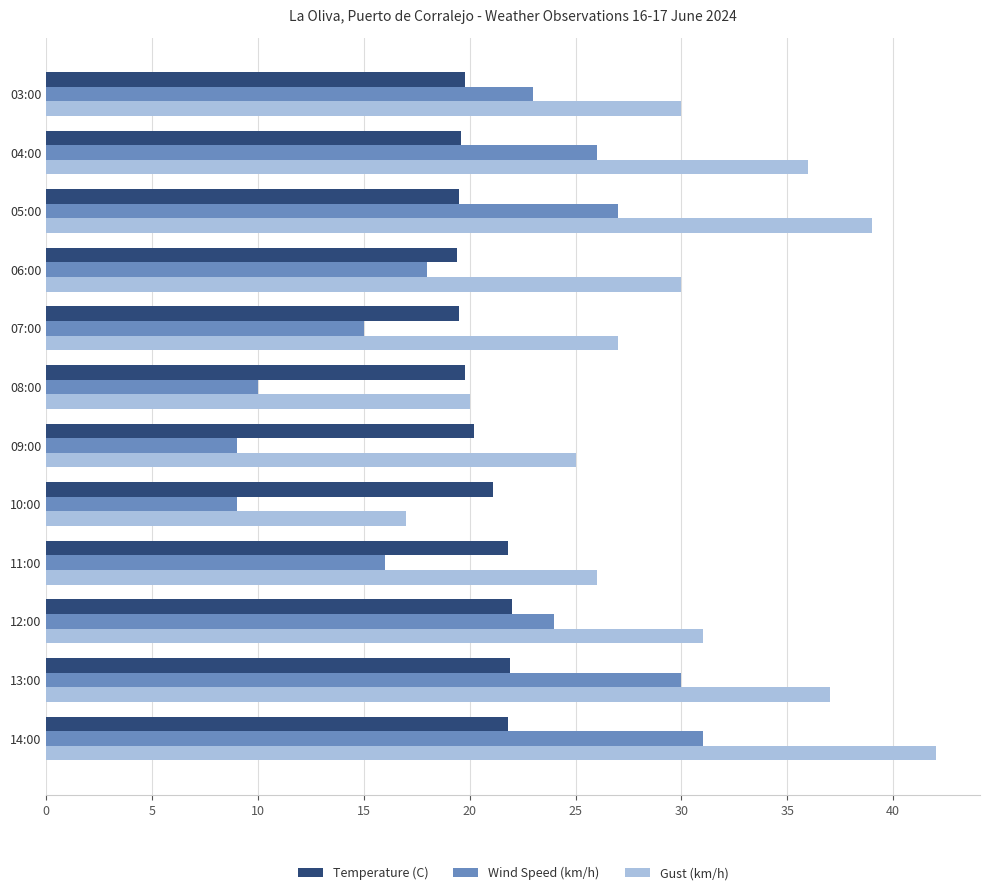

At which category is the sum across all series the highest?

14:00